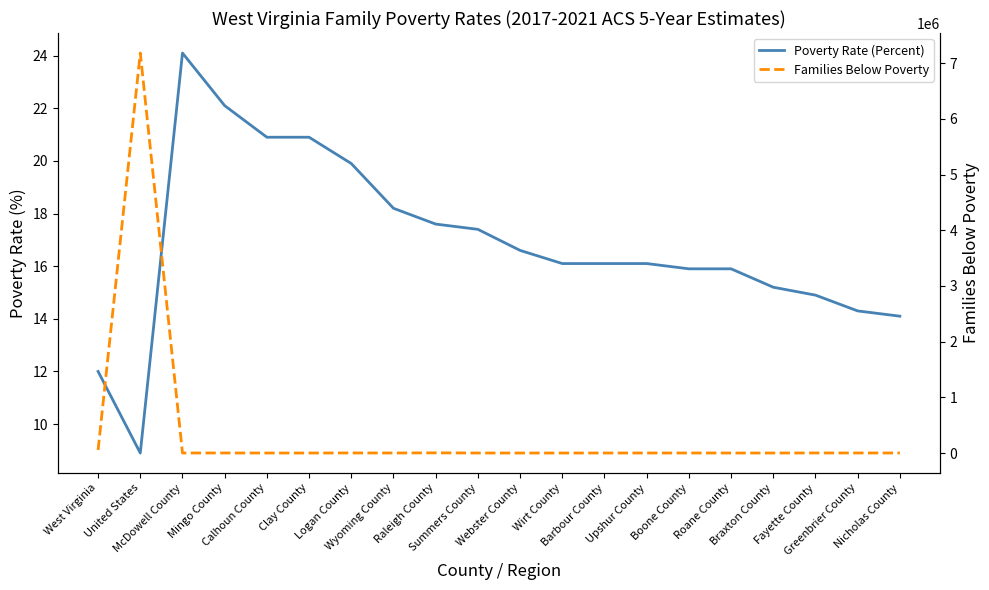

At which label is Poverty Rate (Percent) closest to 16?

Boone County